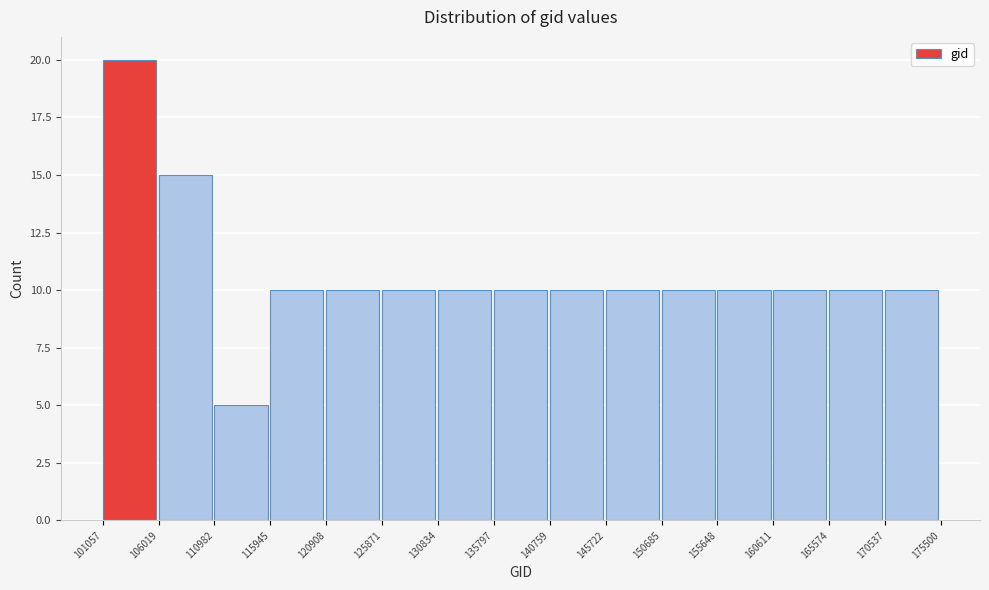

Which range on the x-axis has the tallest bar?

101057 to 106019